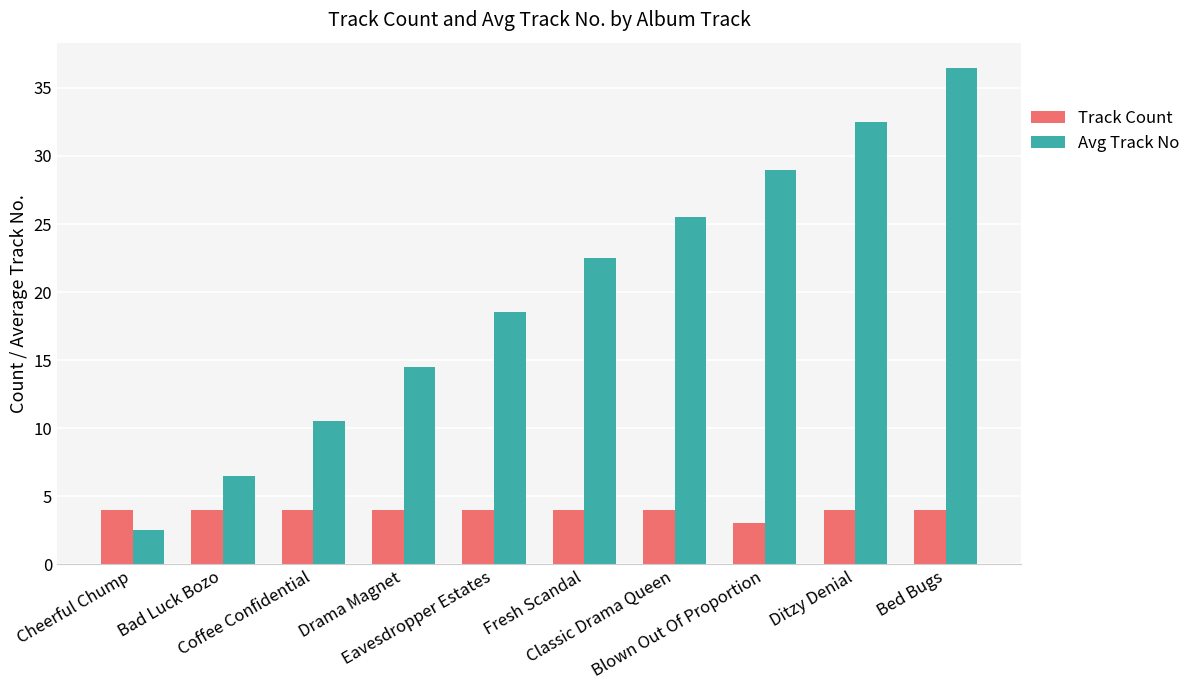

How many bars are there in total?

20